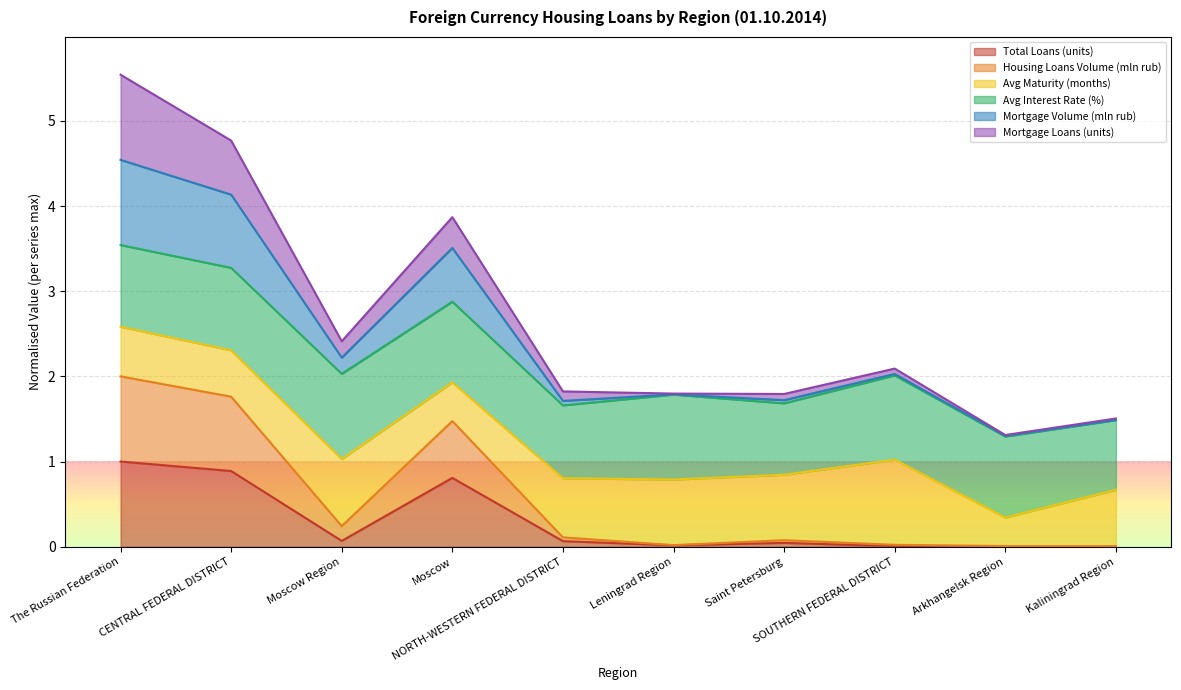

Between The Russian Federation and NORTH-WESTERN FEDERAL DISTRICT, which series saw the biggest shift?

Mortgage Volume (mln rub)